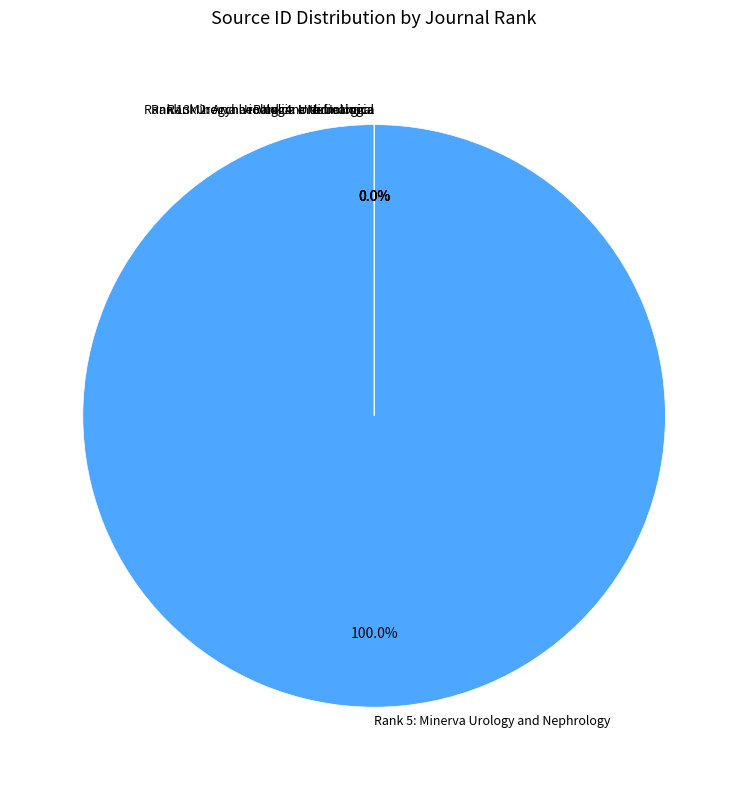

Does Rank 5: Minerva Urology and Nephrology account for over 50% of the chart?

Yes